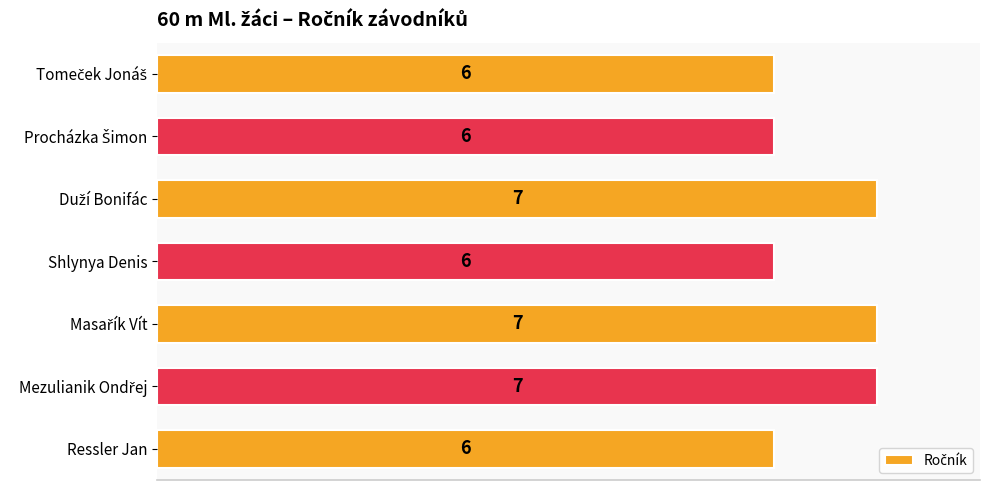

What is the average value?

6